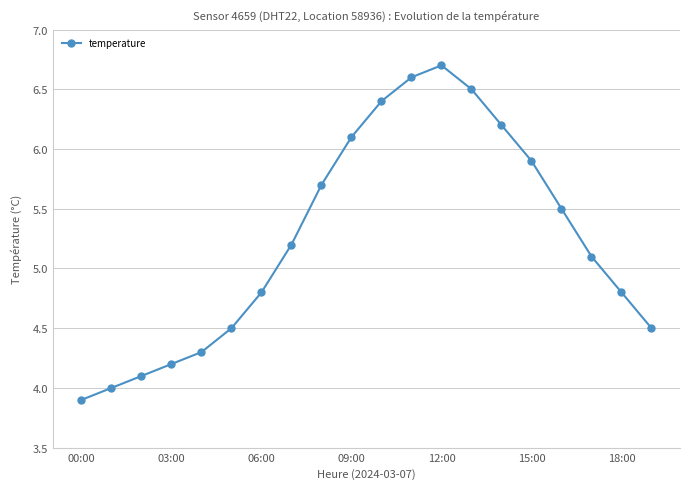

What is the difference between the second highest and minimum values?

2.7